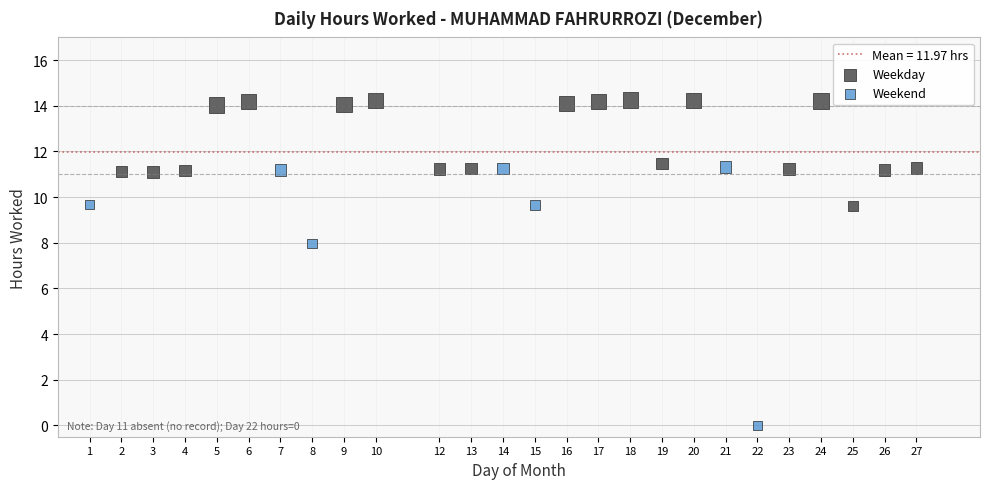

Which series contains the highest Y value?

Weekday